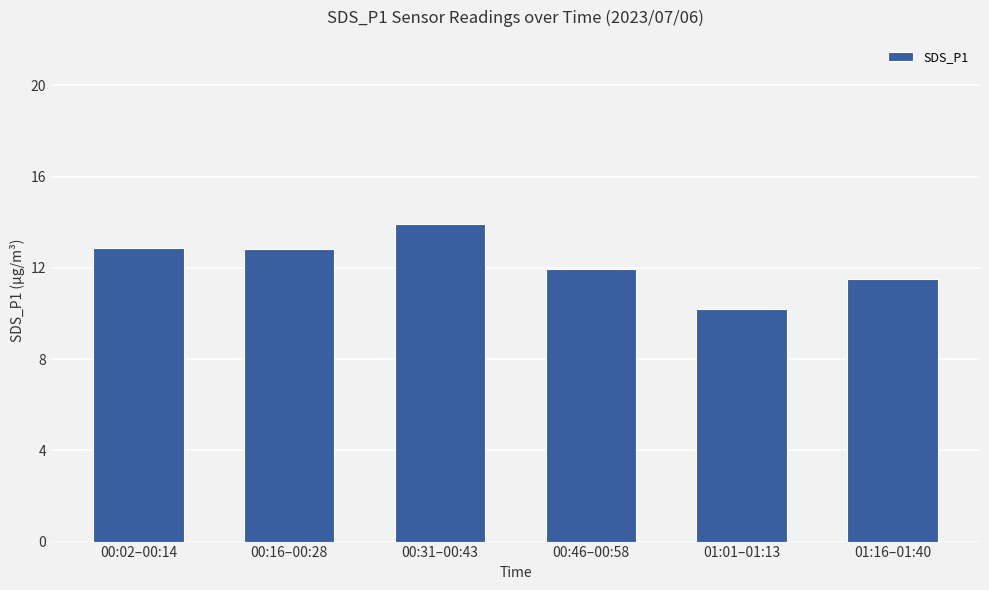

What is the sum of all values?

73.3